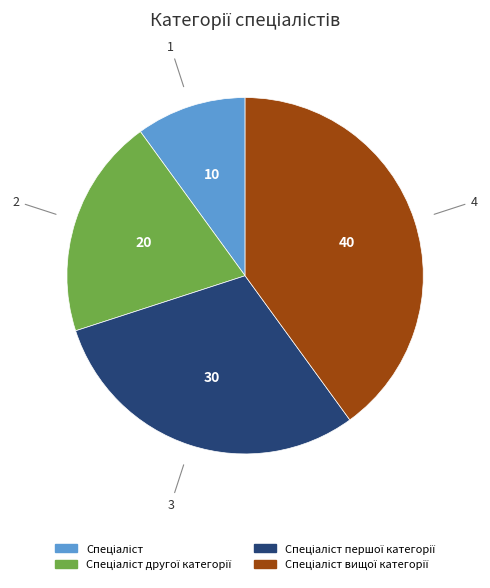

Count the number of slices in the pie.

4